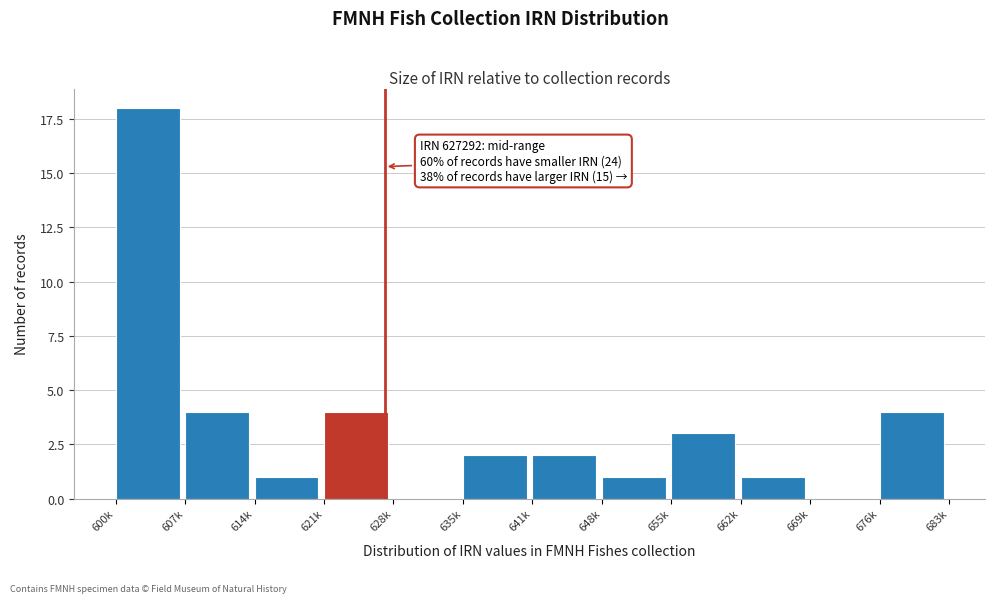

Reading left to right, transcribe all the data shown in this chart.

600k=18	607k=4	614k=1	621k=4	628k=0	635k=2	641k=2	648k=1	655k=3	662k=1	669k=0	676k=4